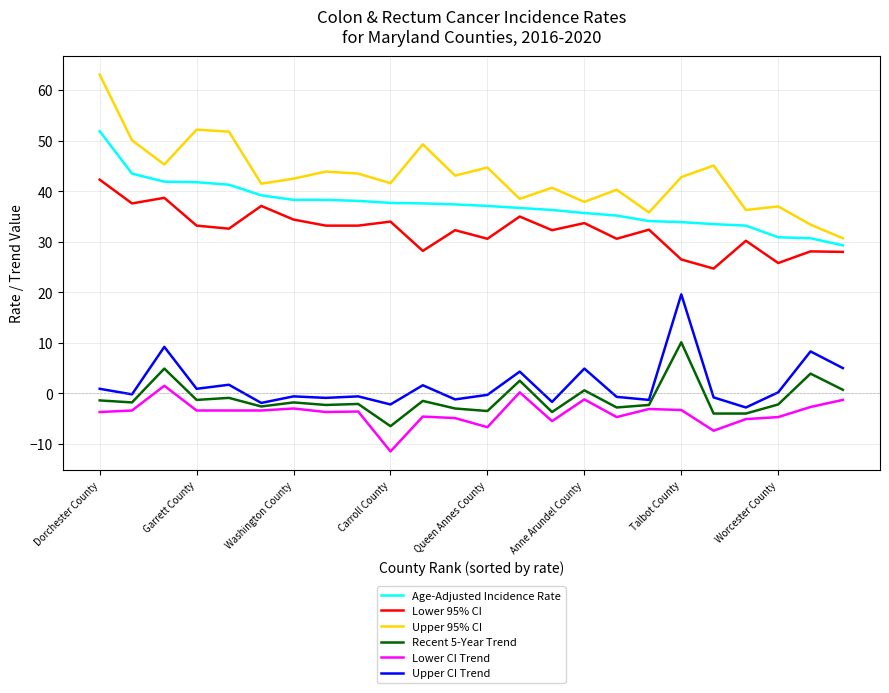

True or false: Lower 95% CI and Recent 5-Year Trend cross at least once.

False